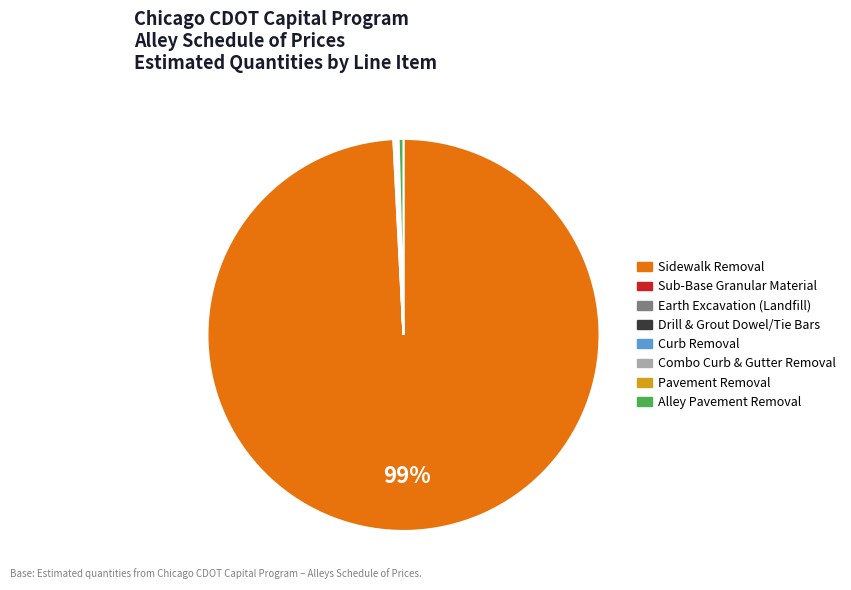

To the nearest percent, what is the average slice percentage?

12%